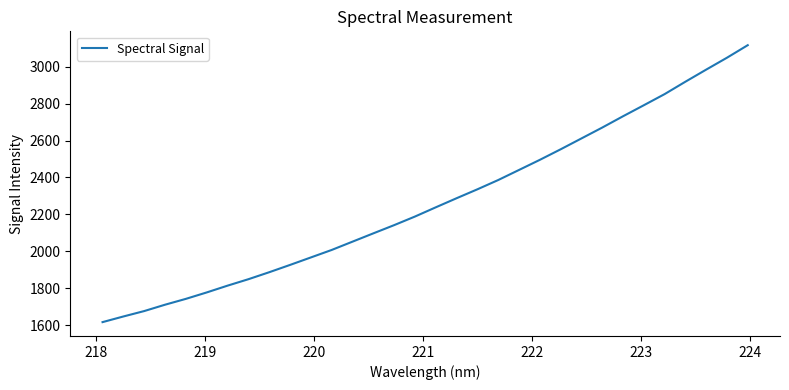

What is the difference between the maximum and minimum values?

1500.4